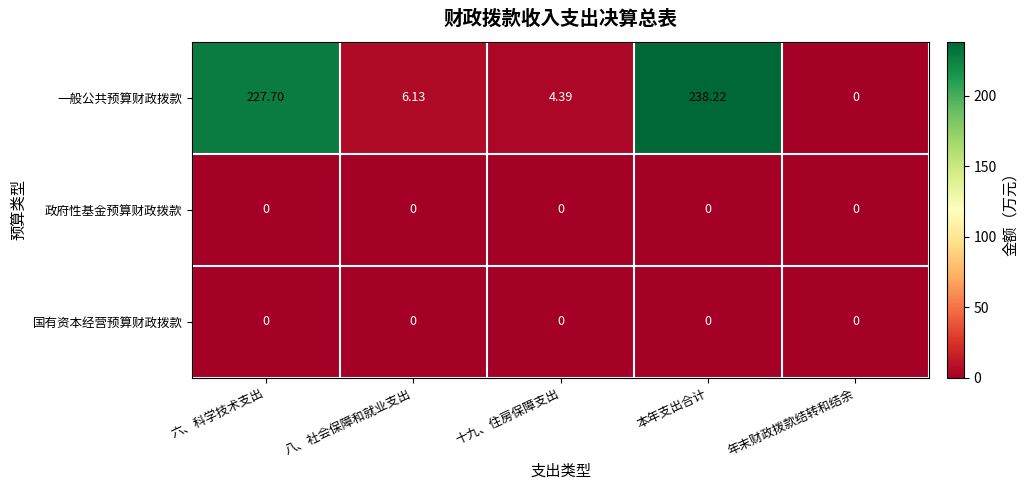

At which category is the sum across all series the highest?

本年支出合计